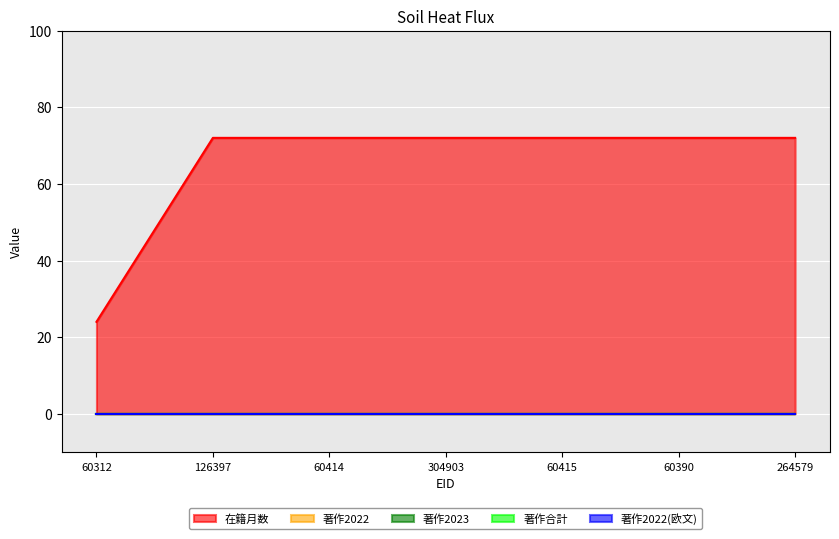

What is the sum of all 在籍月数 values?

456